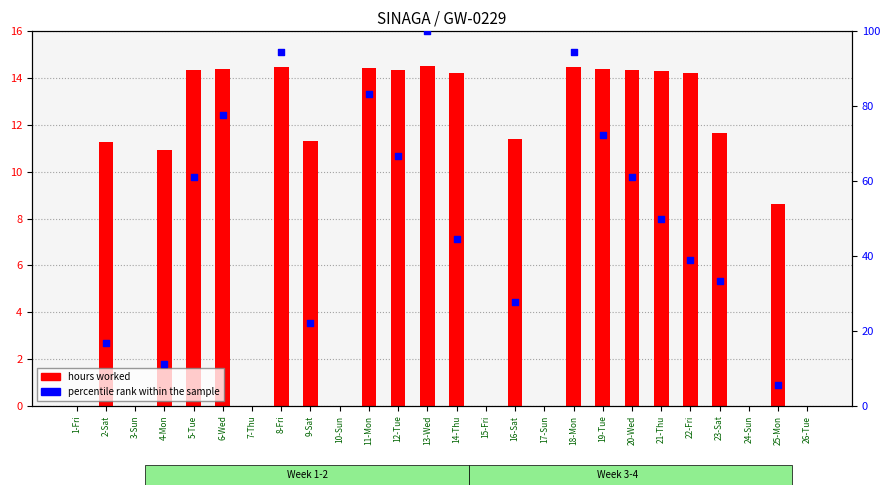

What are all the series names shown in the legend?

hours worked, percentile rank within the sample